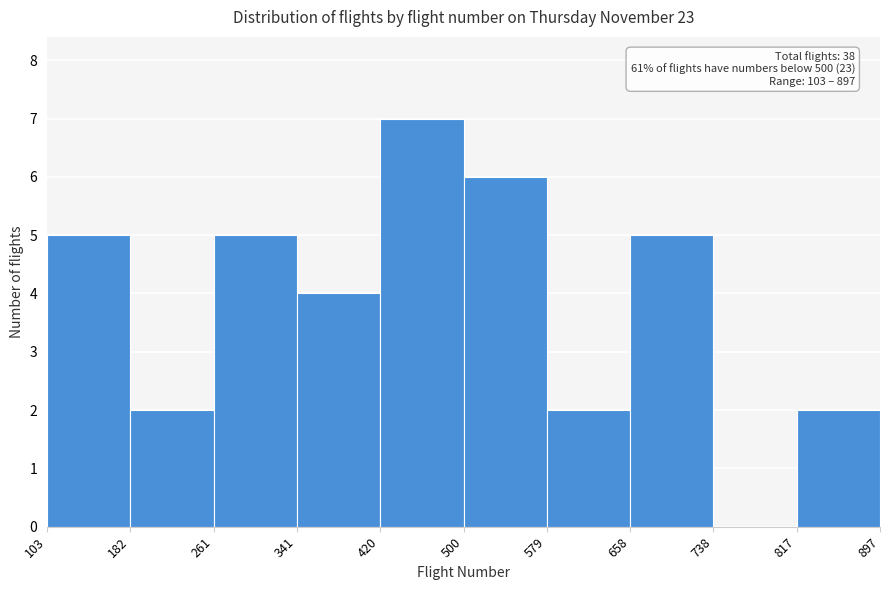

Which range on the x-axis has the tallest bar?

420 to 500